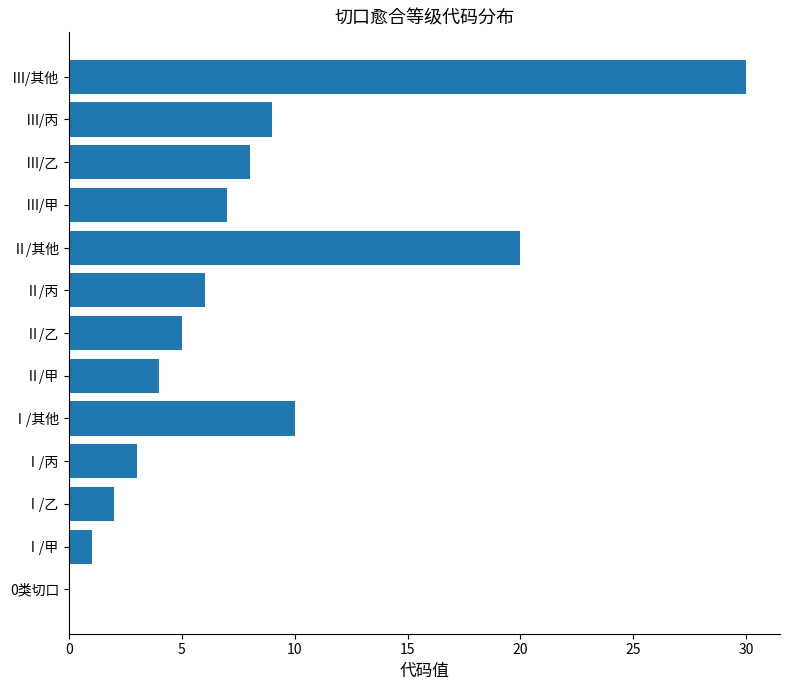

Are the bars horizontal?

Yes